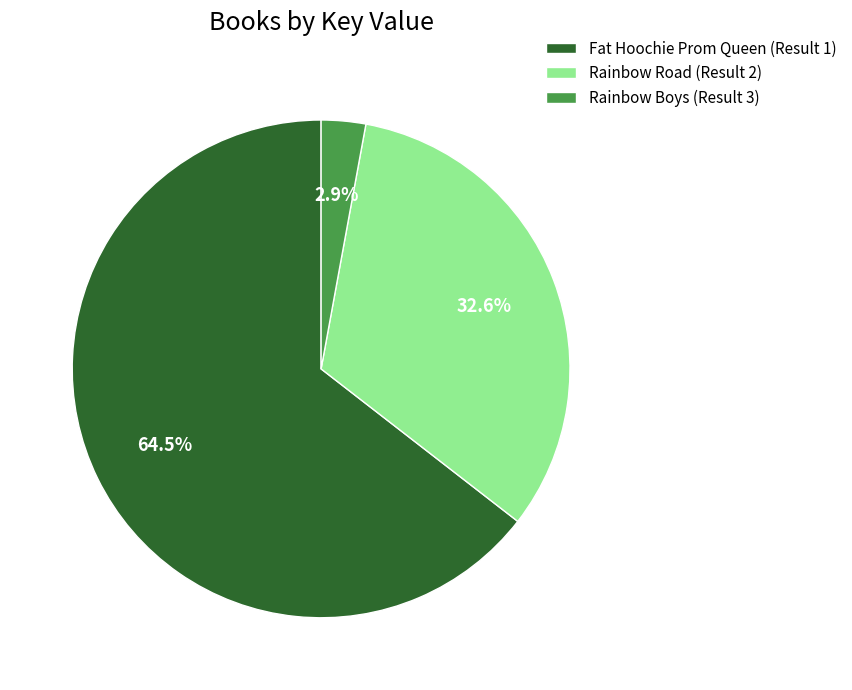

Which category has the biggest portion of the pie?

Fat Hoochie Prom Queen (Result 1)